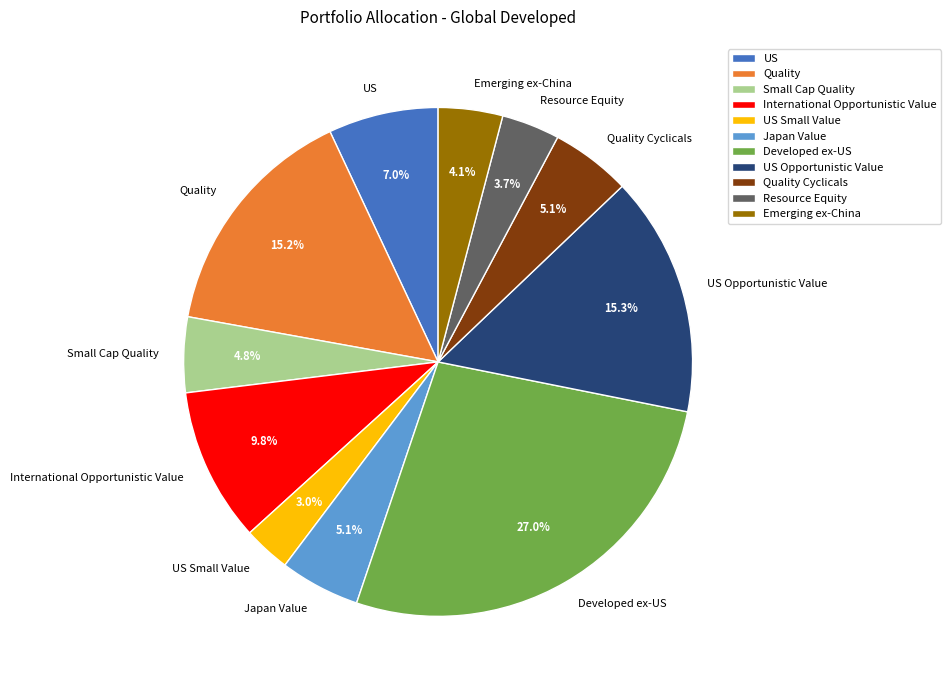

Is there a majority slice in this chart?

No